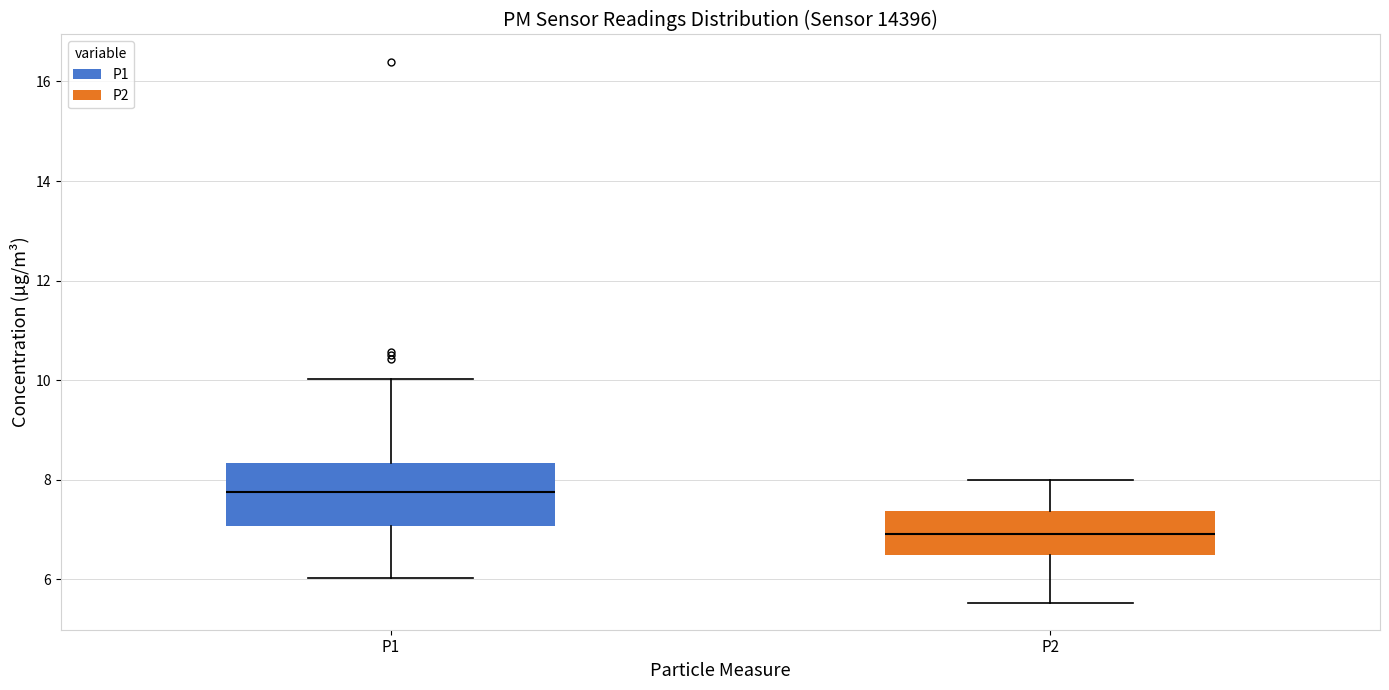

Which box's median line is the lowest?

P2